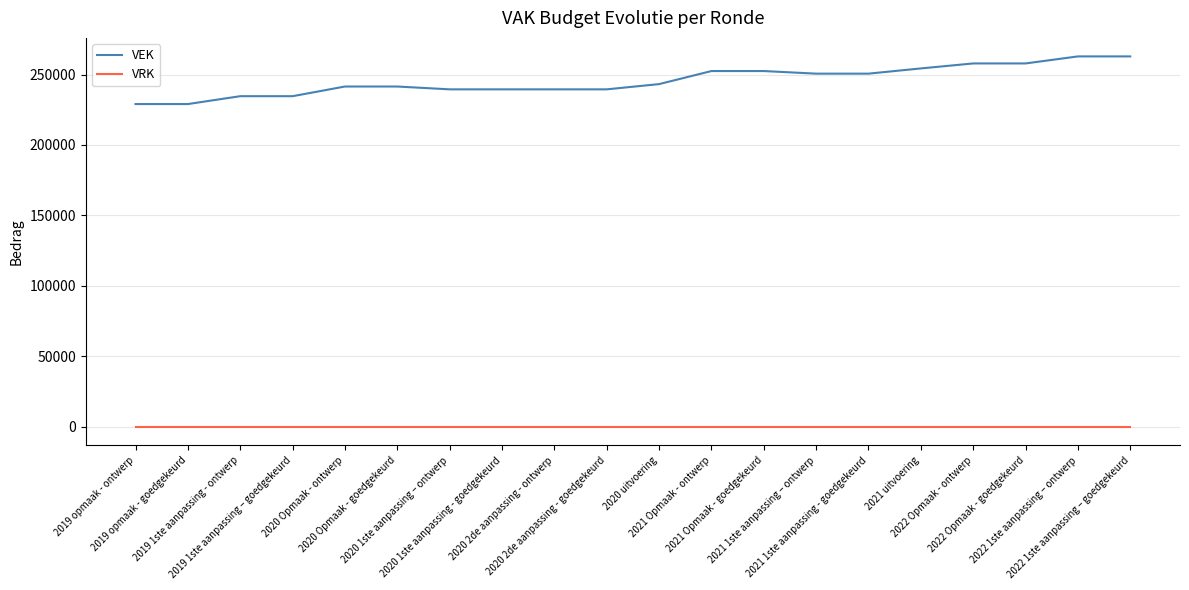

True or false: VRK and VEK cross at least once.

False